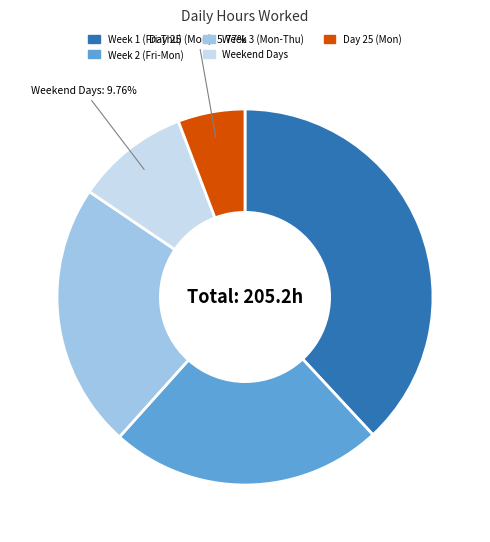

Is there a majority slice in this chart?

No